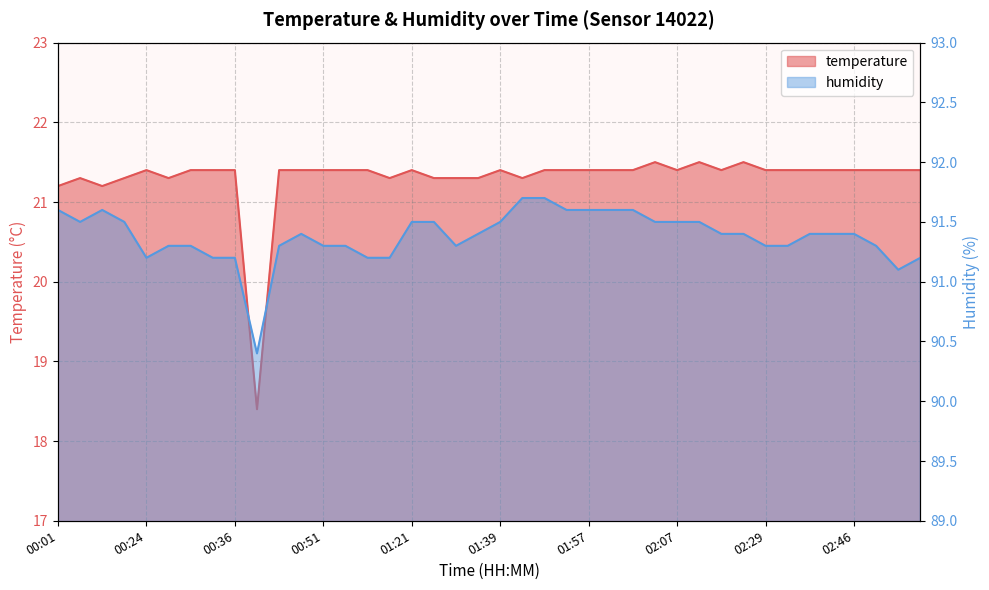

Rank the categories by temperature value from lowest to highest.

00:44, 00:01, 00:09, 00:04, 00:16, 00:26, 01:14, 01:24, 01:32, 01:37, 01:47, 00:24, 00:29, 00:34, 00:36, 00:46, 00:49, 00:51, 00:54, 01:11, 01:21, 01:39, 01:52, 01:54, 01:57, 01:59, 02:02, 02:07, 02:14, 02:29, 02:34, 02:36, 02:41, 02:46, 02:49, 02:51, 02:54, 02:04, 02:11, 02:16